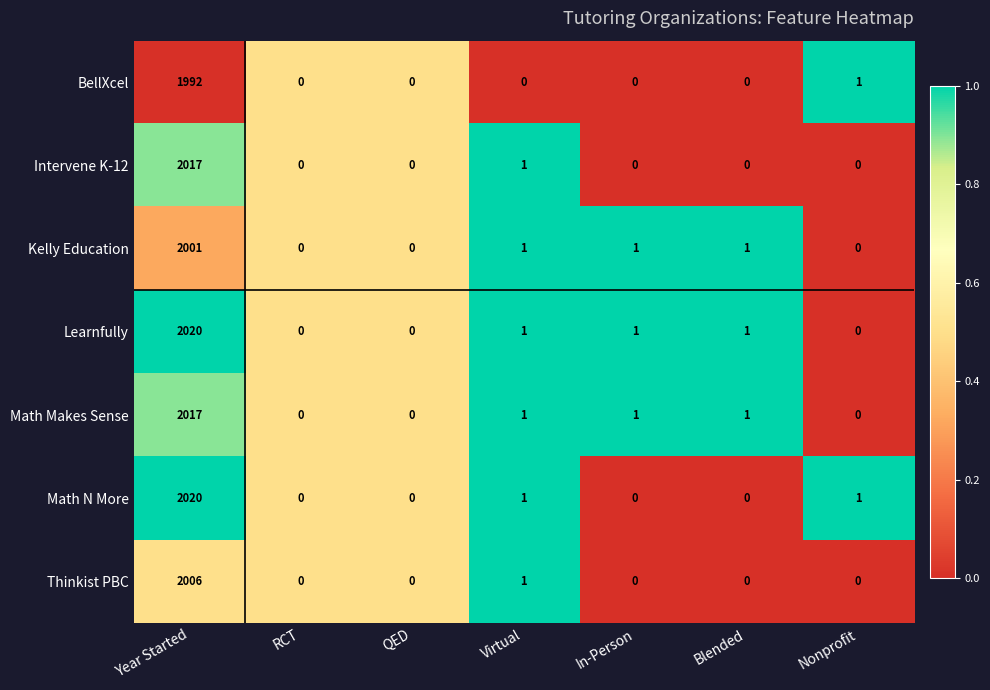

What is the difference between the highest and lowest values at Virtual?

1